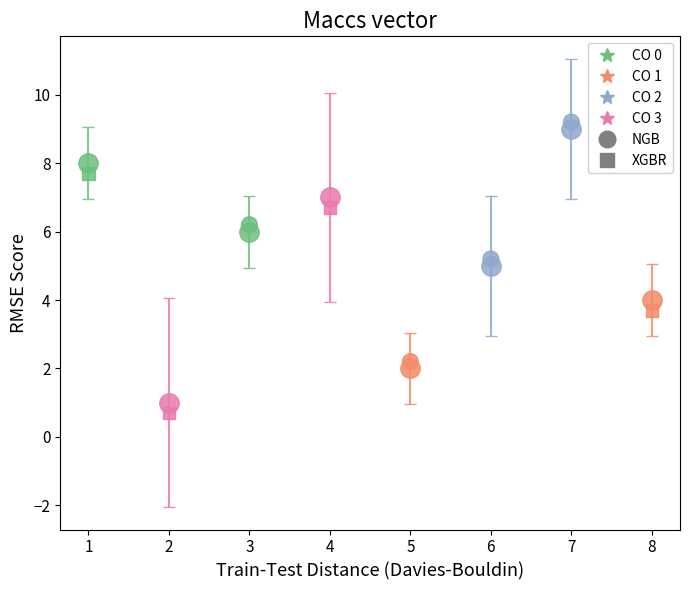

Which series contains the highest Y value?

XGBR